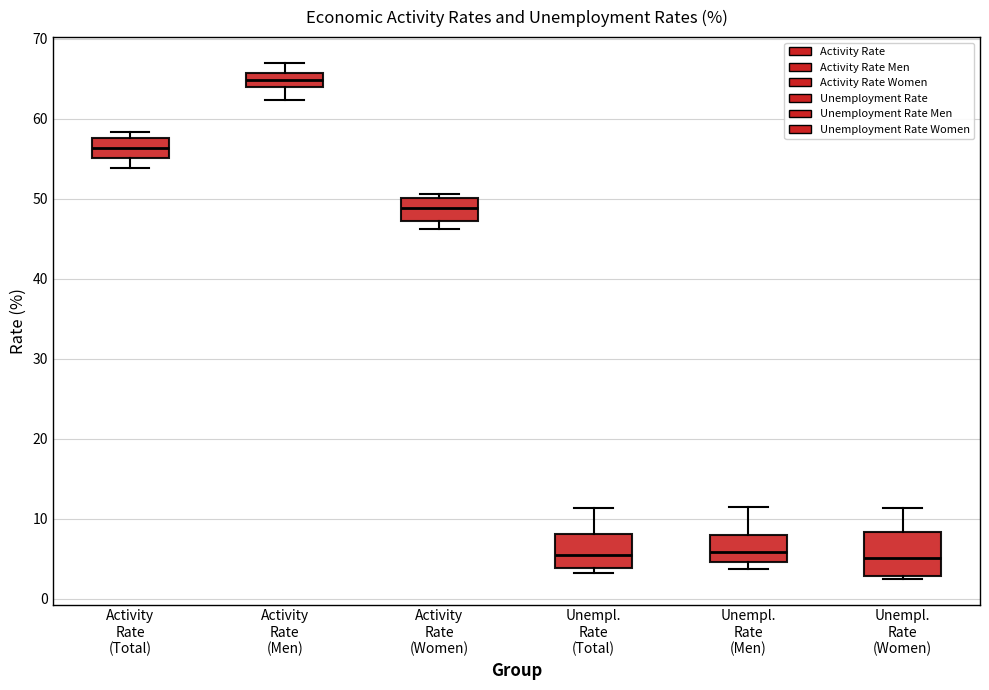

Reading left to right, read every box against the y-axis: the position of its median line, the range the box covers, and the ends of its whiskers. The values are not printed on the chart, so give them approximately, as read against the axis.

Activity Rate (Total): median 56, box 55 to 58, whiskers 54 to 58 (just above the box's upper edge)
Activity Rate (Men): median 65, box 64 to 66, whiskers 62 to 67
Activity Rate (Women): median 49, box 47 to 50, whiskers 46 to 51
Unempl. Rate (Total): median 6, box 4 to 8, whiskers 3 to 11
Unempl. Rate (Men): median 6, box 5 to 8, whiskers 4 to 12
Unempl. Rate (Women): median 5, box 3 to 8, whiskers 3 to 11